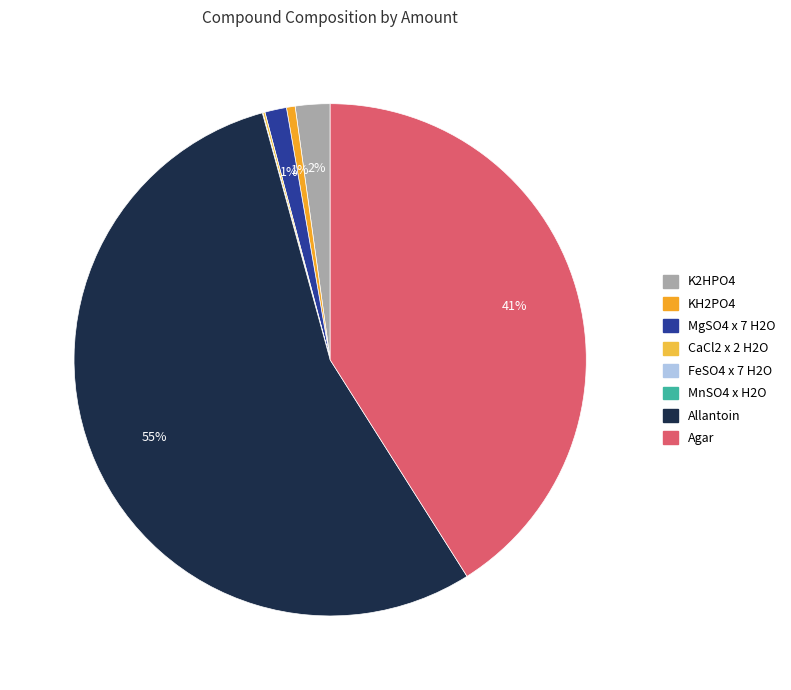

What is the ratio of the value at Allantoin to the value at Agar?

1.3